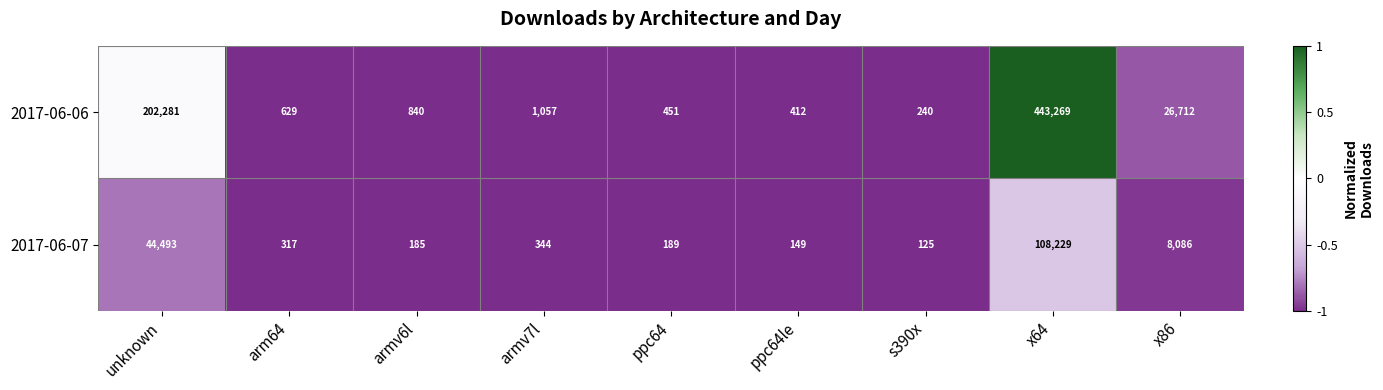

What is the sum of all 2017-06-06 values?

675891